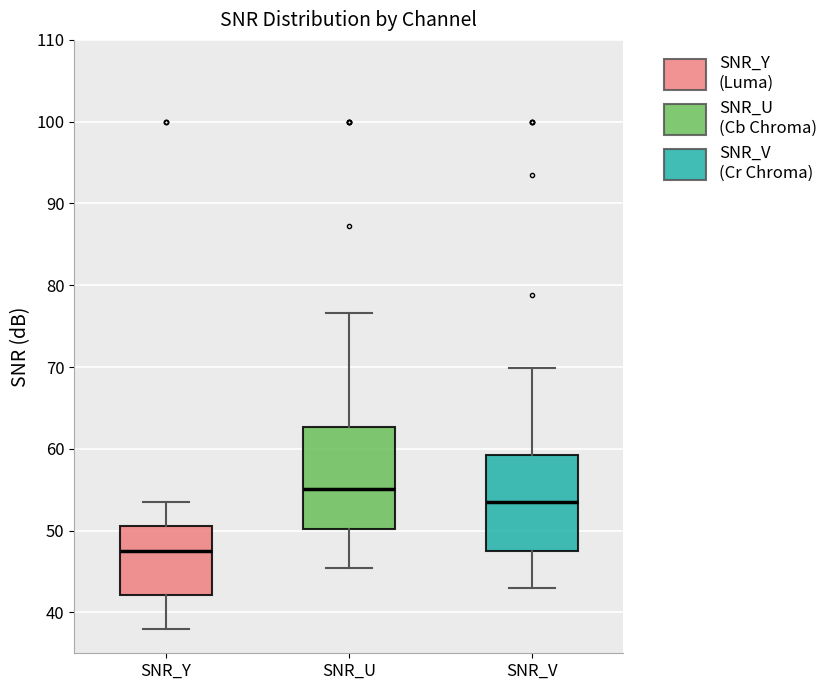

Where does the upper whisker of the box for SNR_V end on the y-axis? The values are not printed on the chart, so give them approximately, as read against the axis.

70